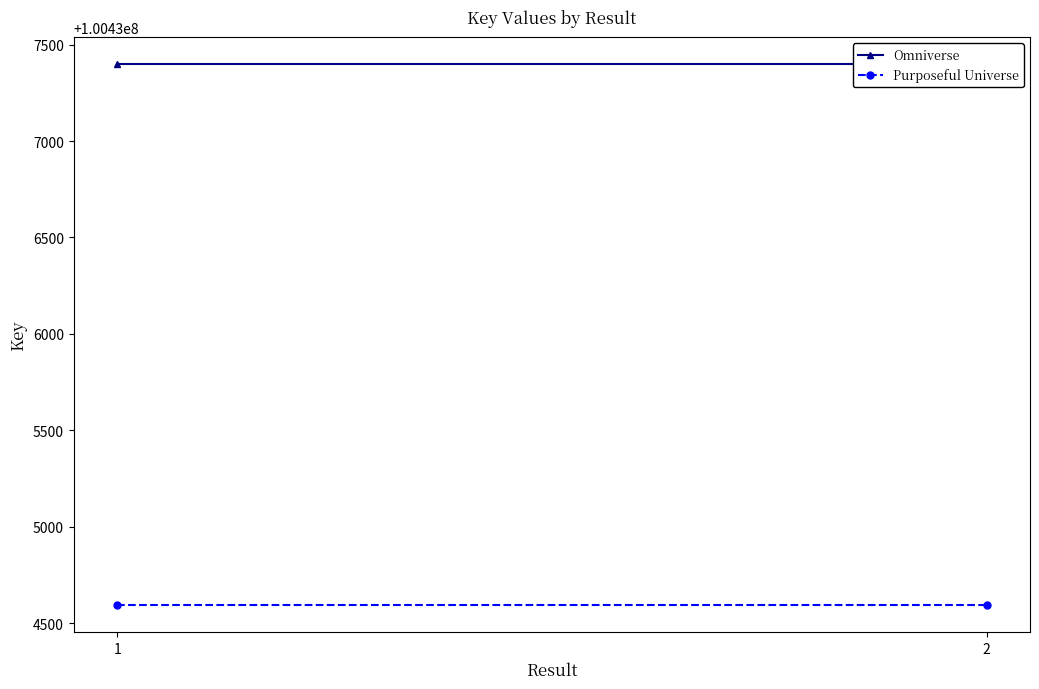

How many lines are shown in the chart?

2